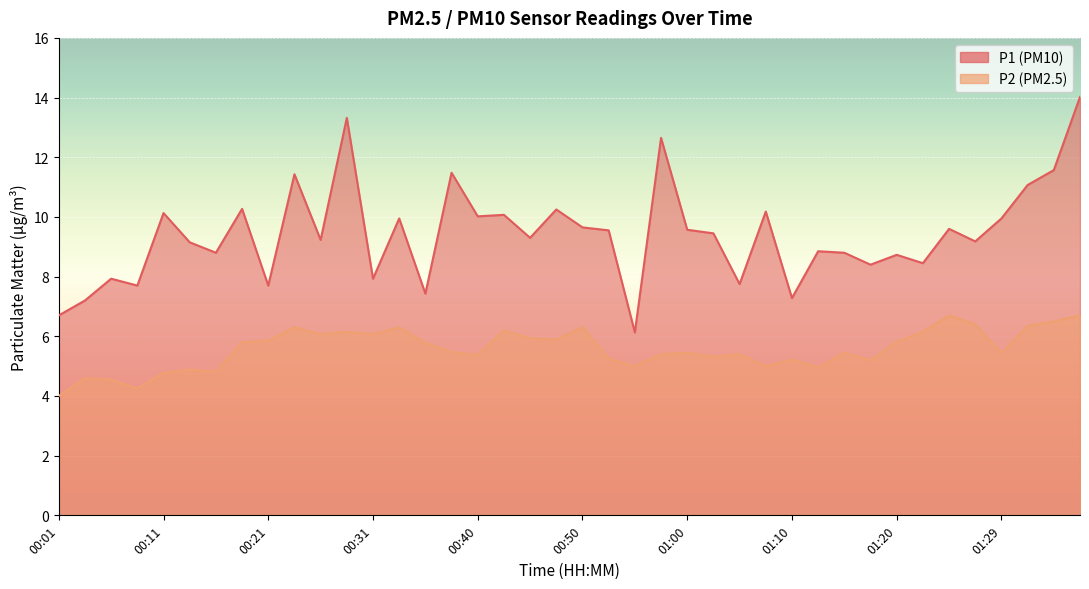

True or false: P1 and P2 intersect in this chart.

False